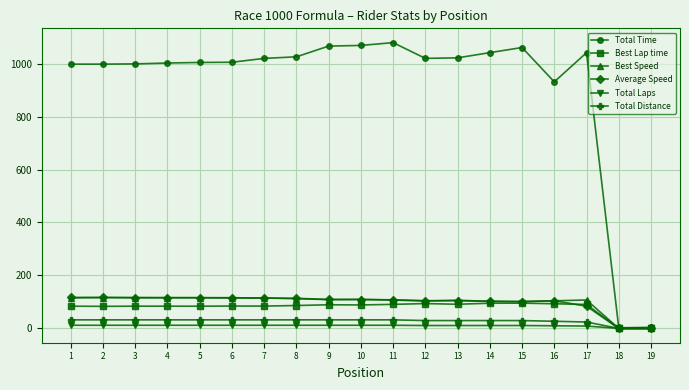

How many data points in Best Speed are less than 108?

9